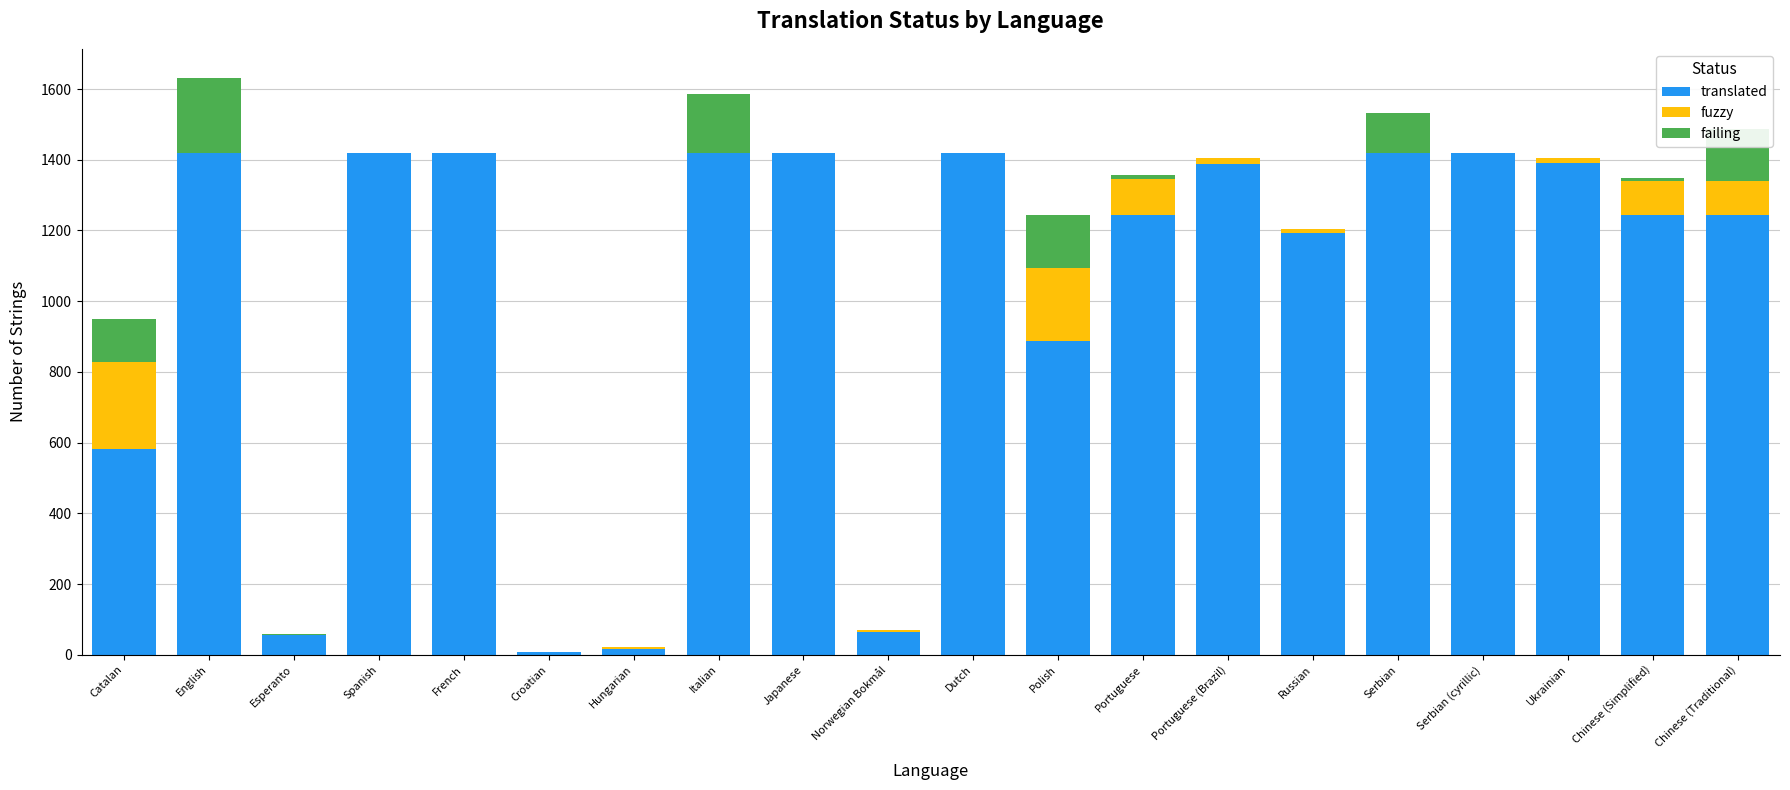

True or false: translated has a value of 1418 at Japanese.

True